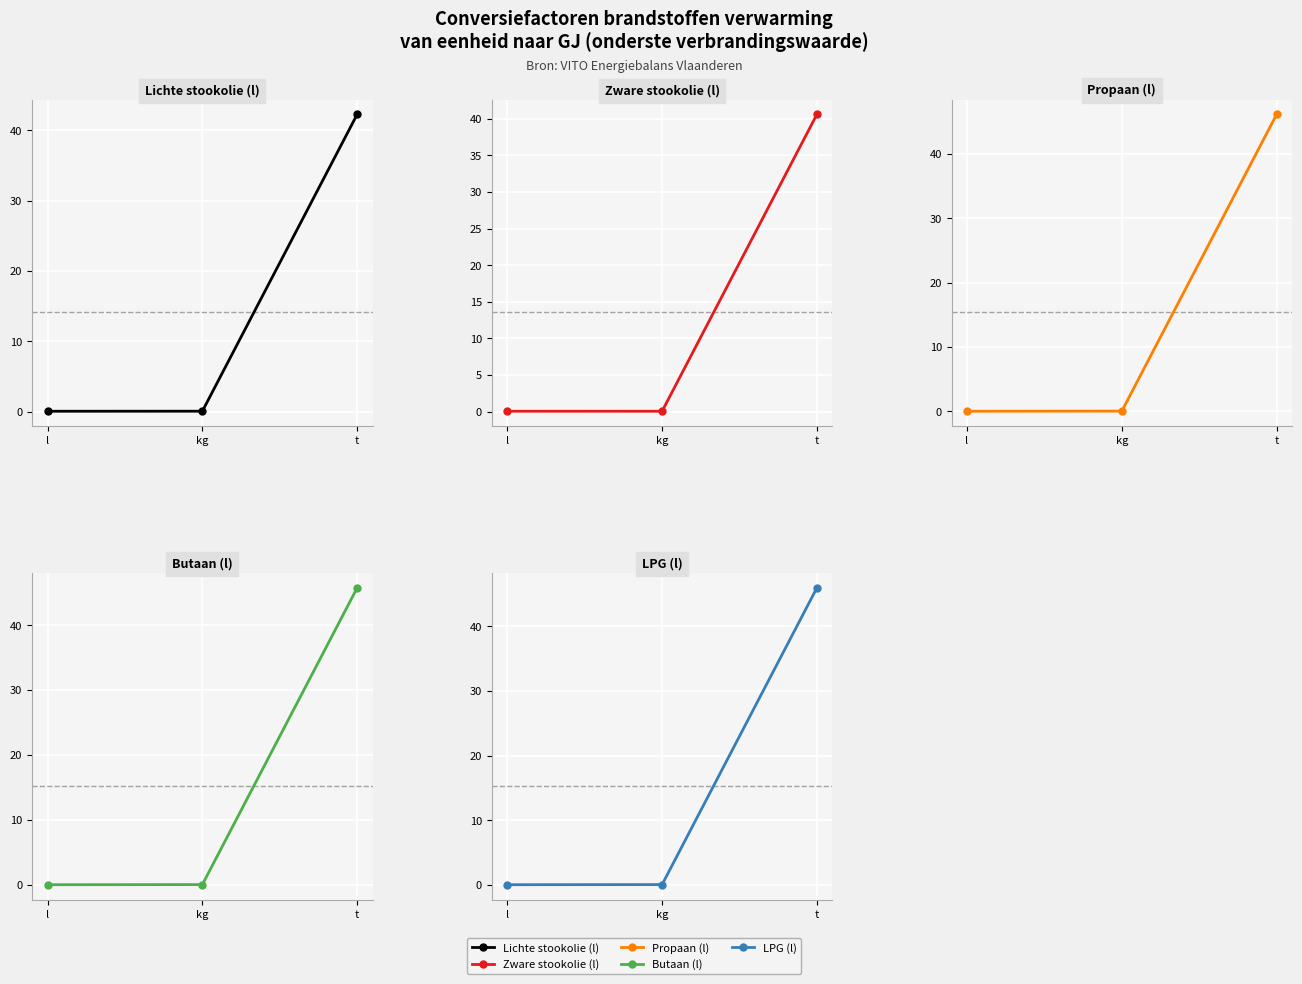

At which label does Zware stookolie (l) reach its peak?

t